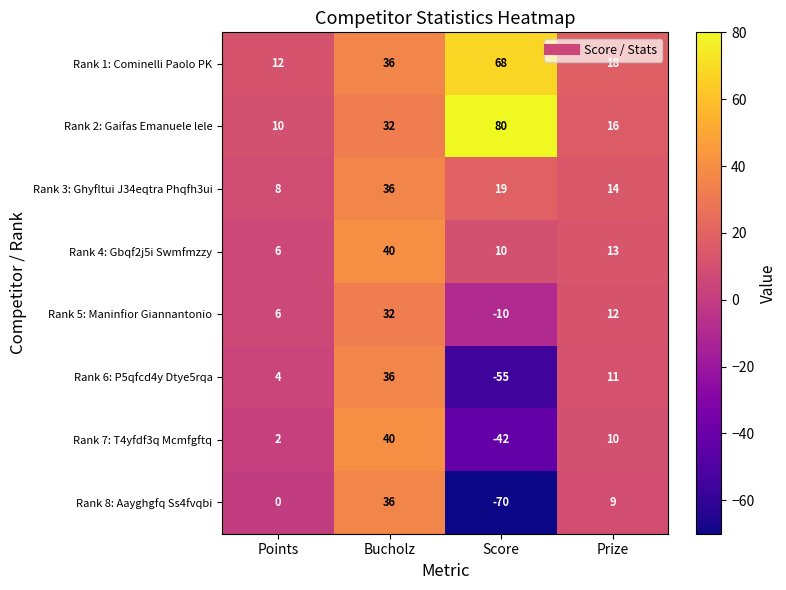

Is it true that Rank 8: Aayghgfq Ss4fvqbi equals -19 at Score?

False